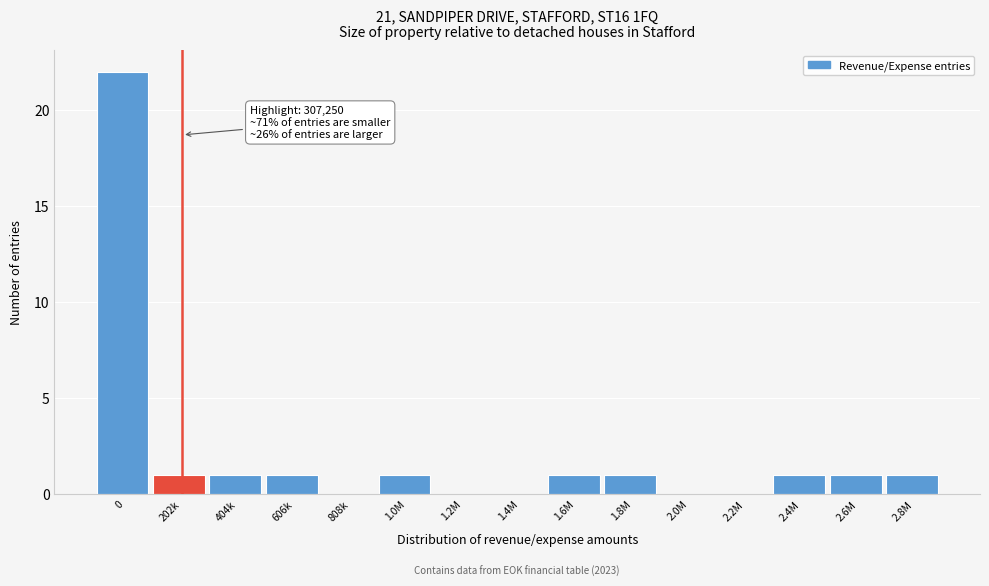

Reading left to right, transcribe all the data shown in this chart.

0=22	202k=1	404k=1	606k=1	808k=0	1.0M=1	1.2M=0	1.4M=0	1.6M=1	1.8M=1	2.0M=0	2.2M=0	2.4M=1	2.6M=1	2.8M=1